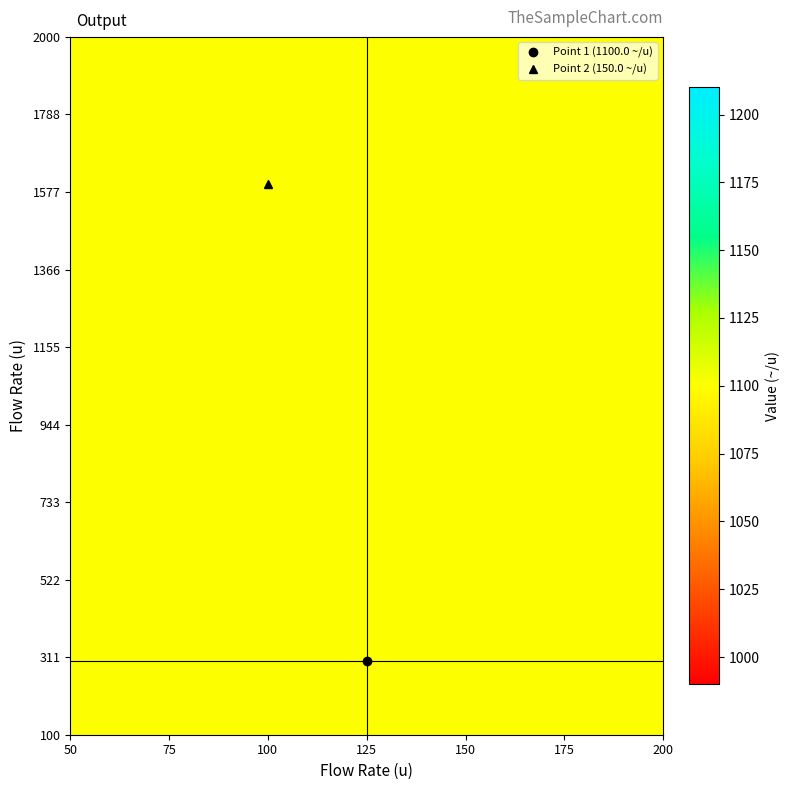

What is the approximate value at 1600, to the nearest 10?

150